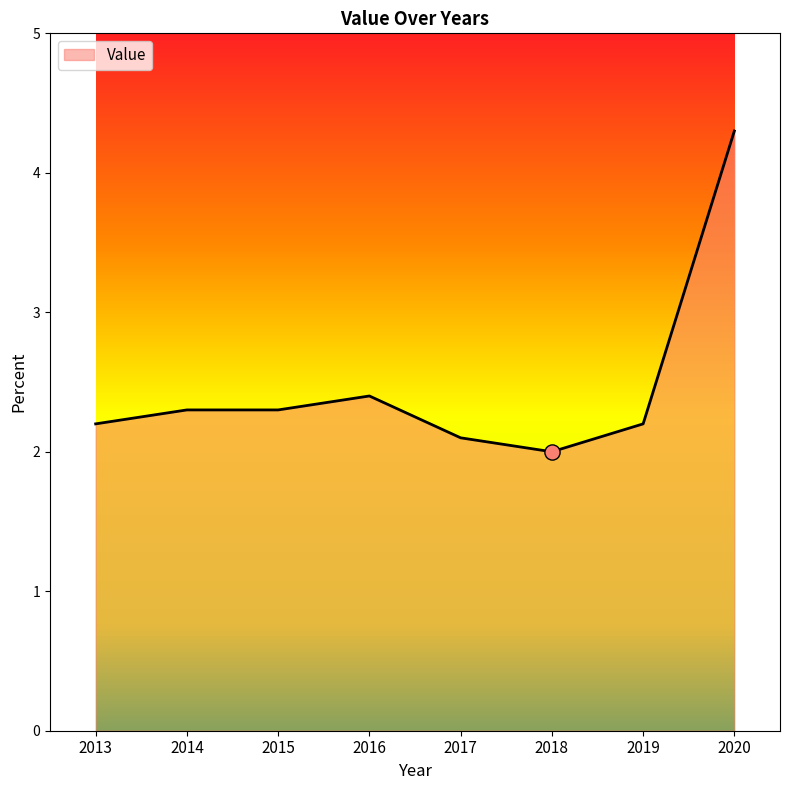

Which has a higher value, 2019 or 2018?

2019